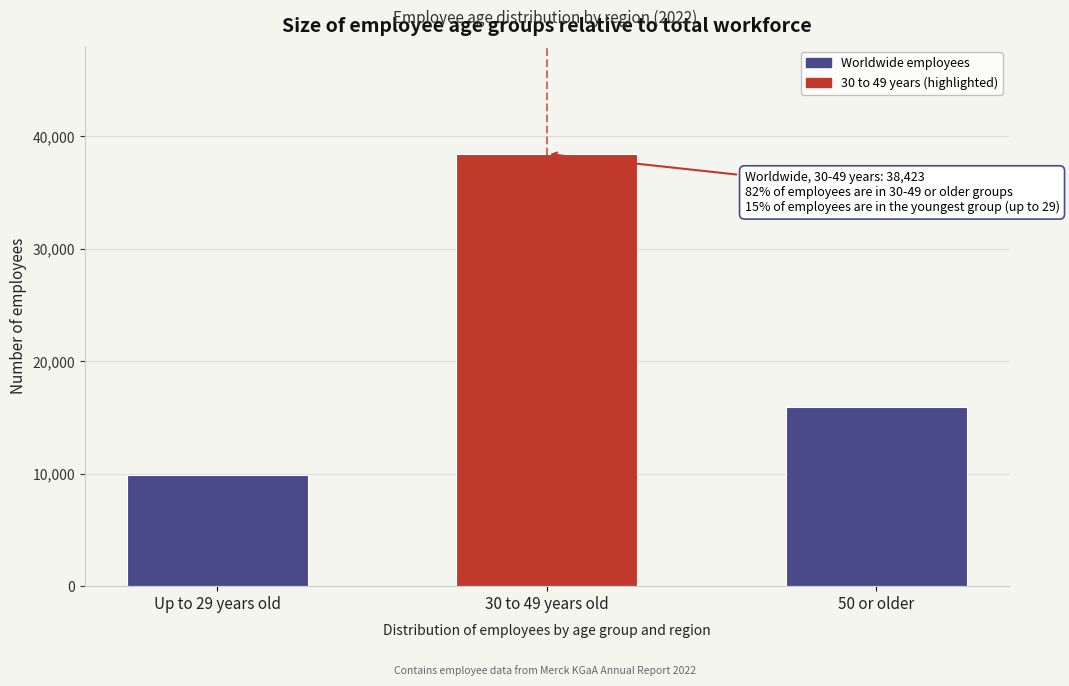

Reading left to right, extract all data points from this chart.

9926	38423	15894